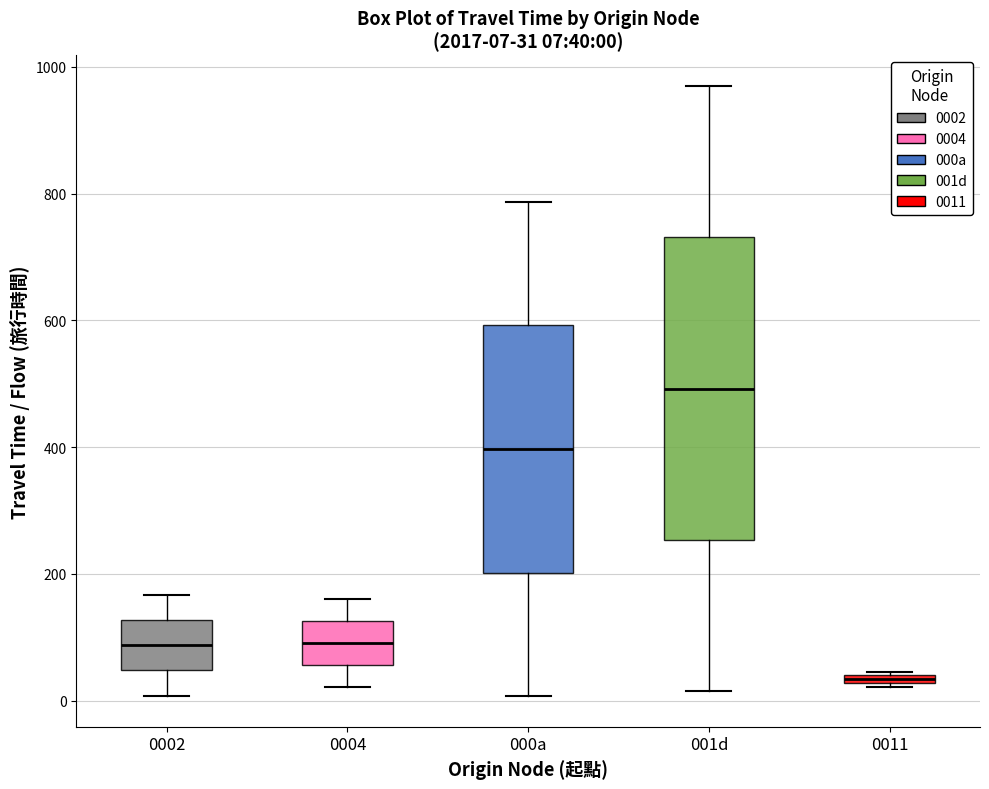

Comparing the boxes themselves (not the whiskers), which one is the tallest?

001d